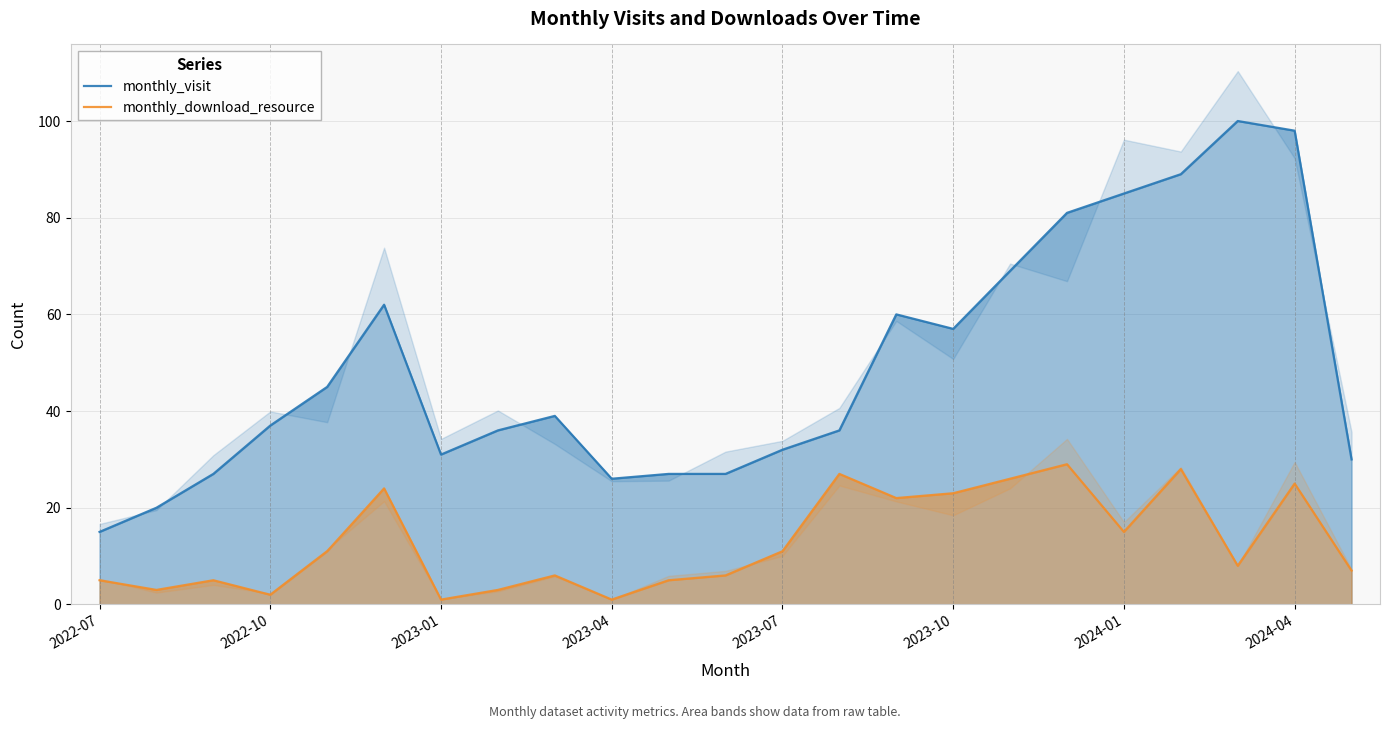

Rank the series by their average value, from lowest to highest.

monthly_download_resource, monthly_visit